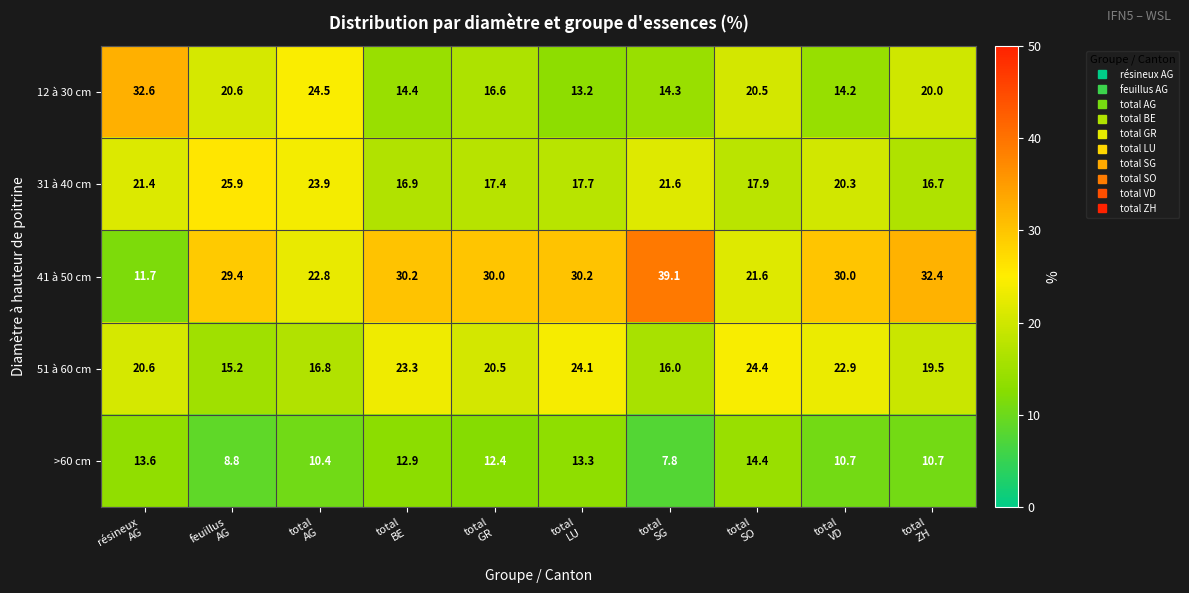

Which series has the largest range (max minus min)?

41 à 50 cm